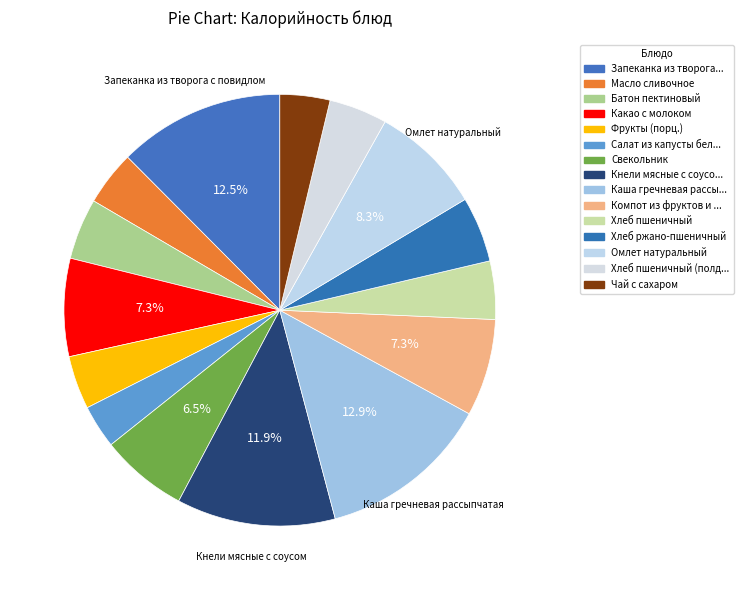

How many slices are in this pie chart?

15